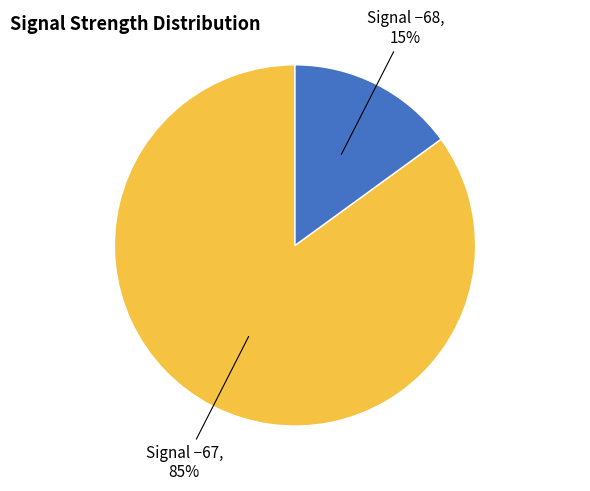

Is there any slice that represents more than half of the pie?

Yes